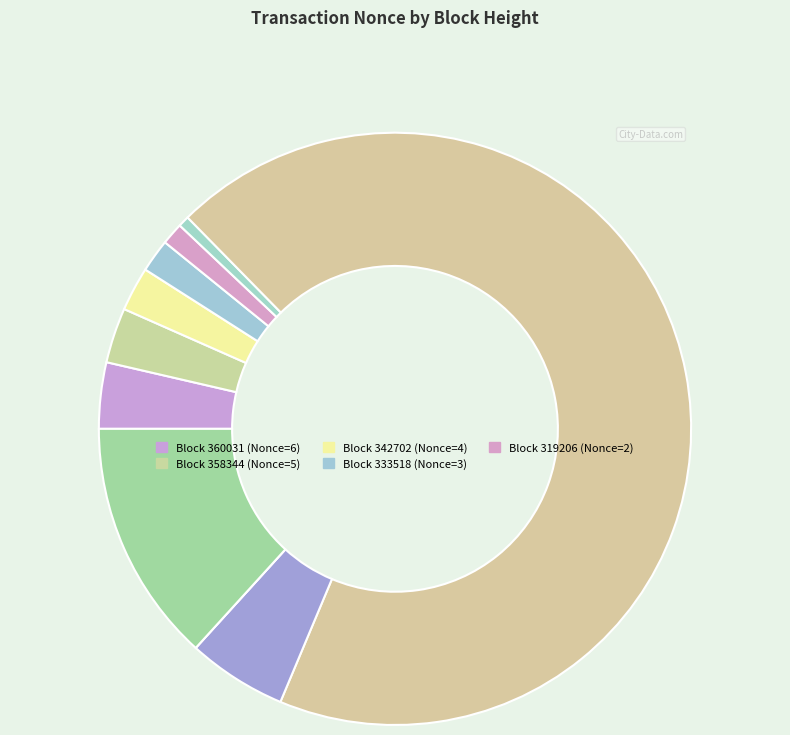

How many slices are in this pie chart?

10